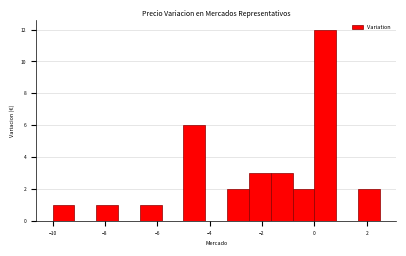

How tall is the bar that spans -1.6 to -0.8 on the x-axis? Neither the bar edges nor the heights are printed on the chart, so give them approximately, as read against the axes.

3